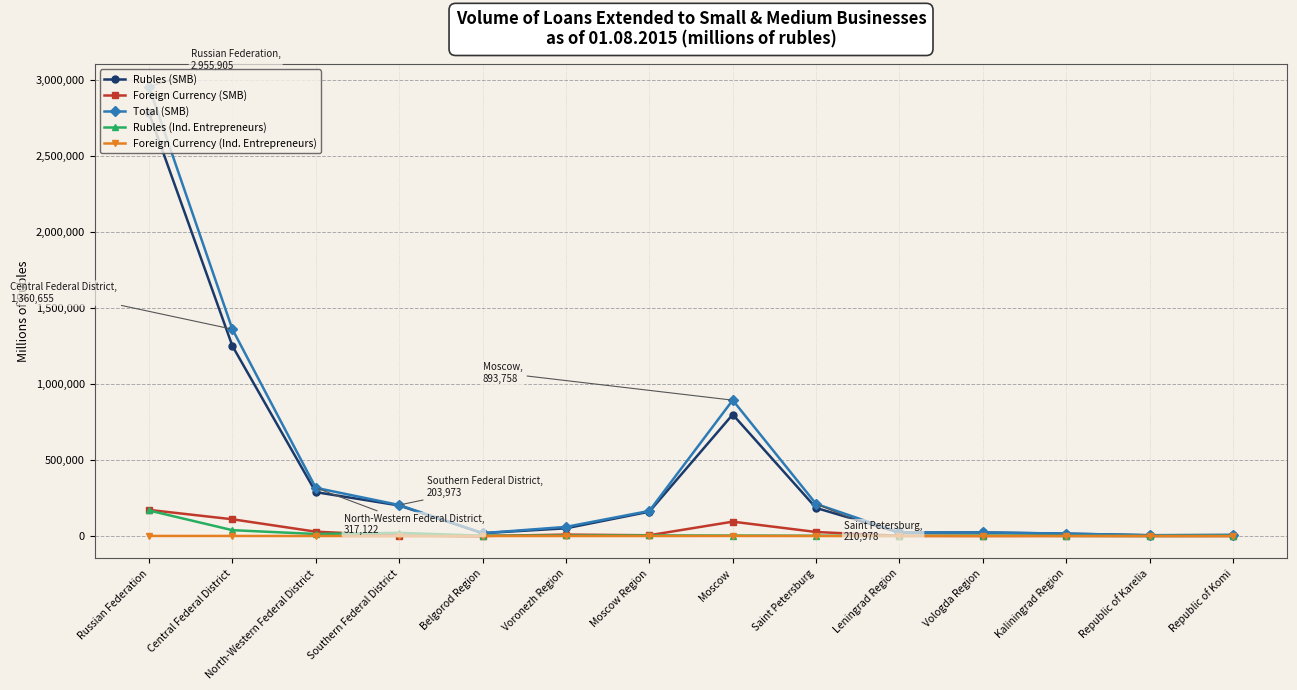

What is the label of the 13th point from the left?

Republic of Karelia